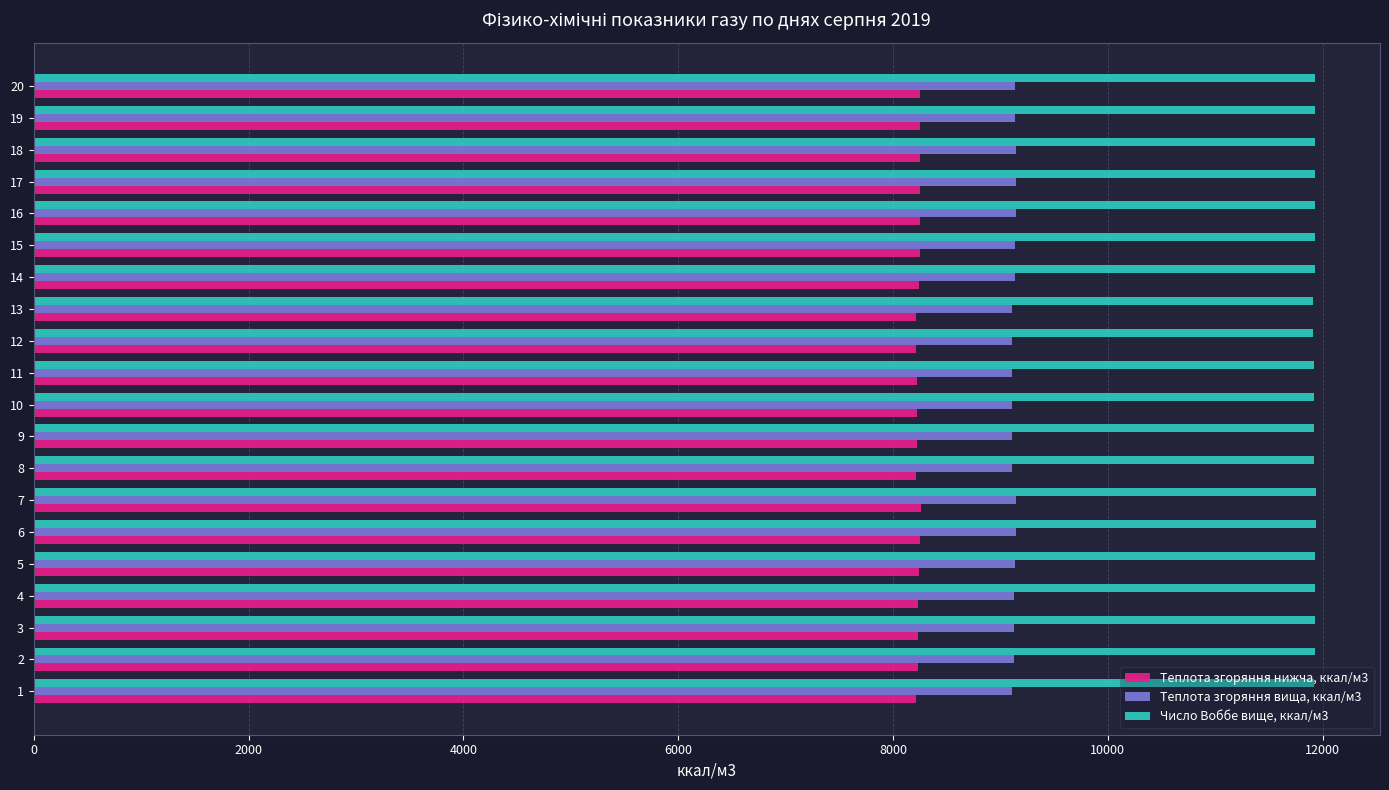

What is the difference between the maximum and minimum values in the Теплота згоряння нижча, ккал/м3 series?

40.6